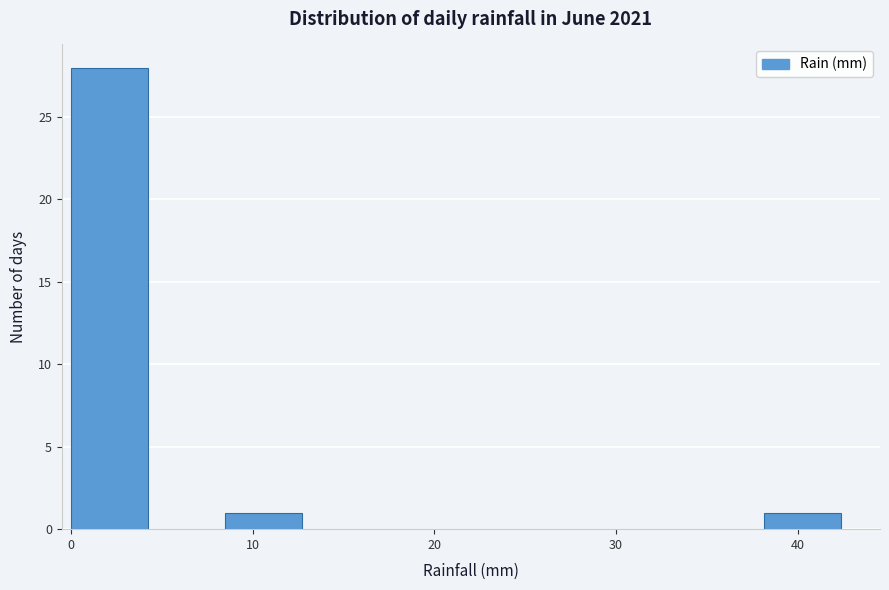

What is the height of the bar covering 0 to 4 on the x-axis? Neither the bar edges nor the heights are printed on the chart, so give them approximately, as read against the axes.

28